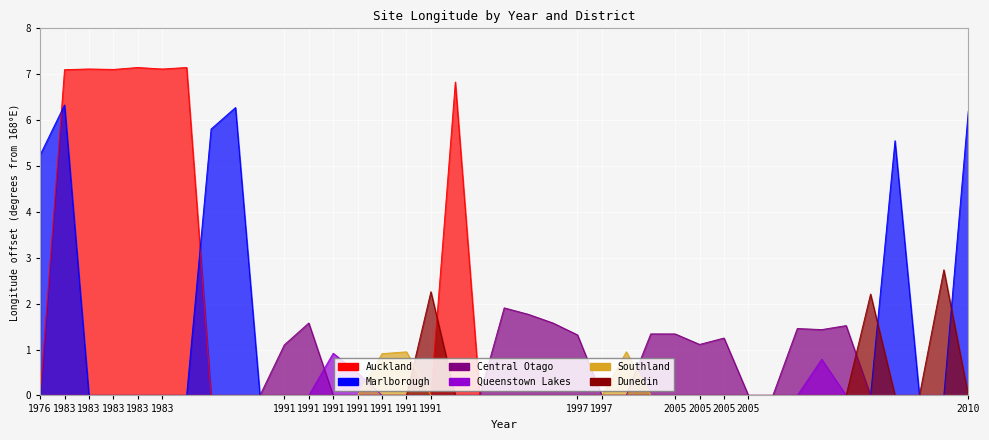

Where is the first local maximum for Dunedin?

1991